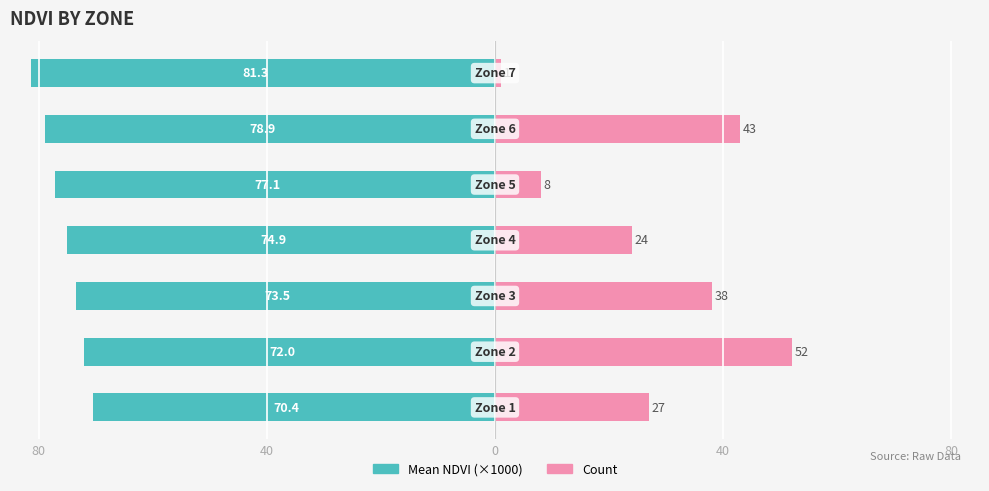

Are the bars horizontal?

Yes